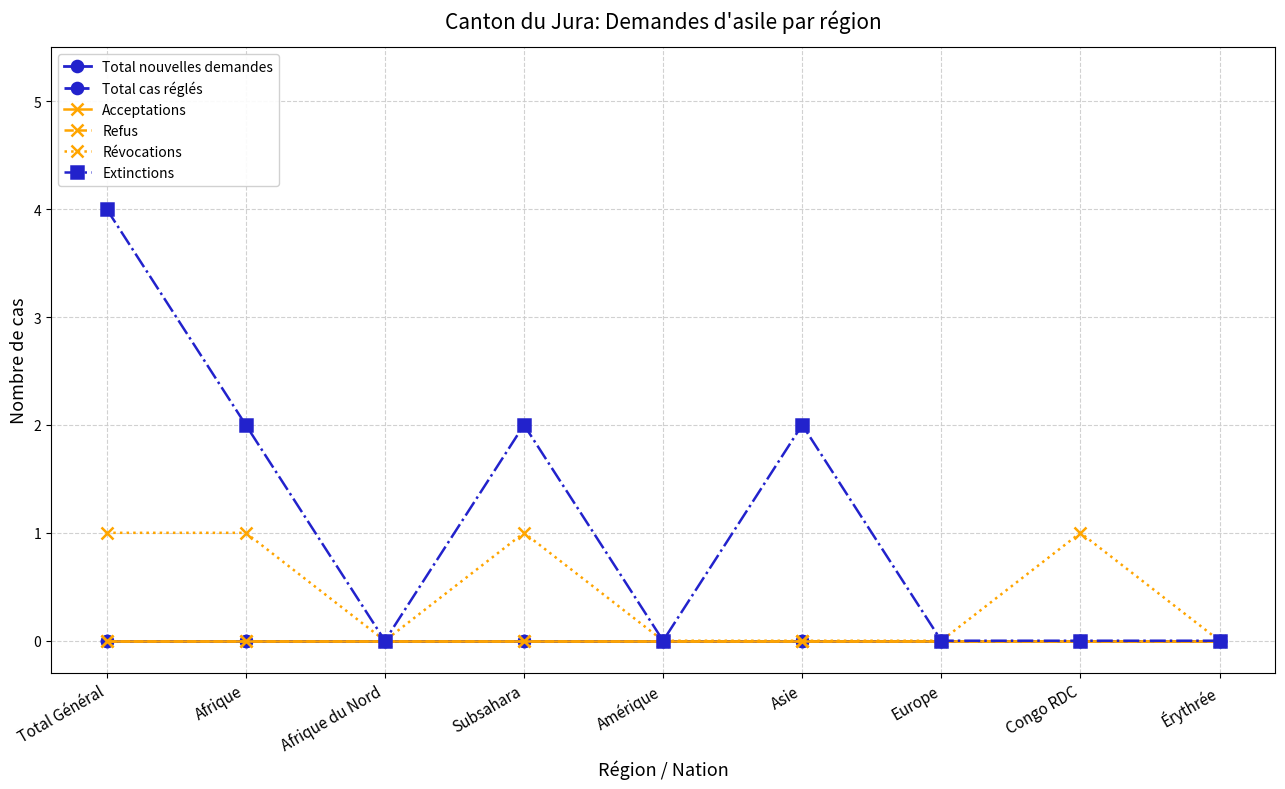

List the series in order of their peak value, highest first.

Extinctions, Révocations, Total nouvelles demandes, Total cas réglés, Acceptations, Refus